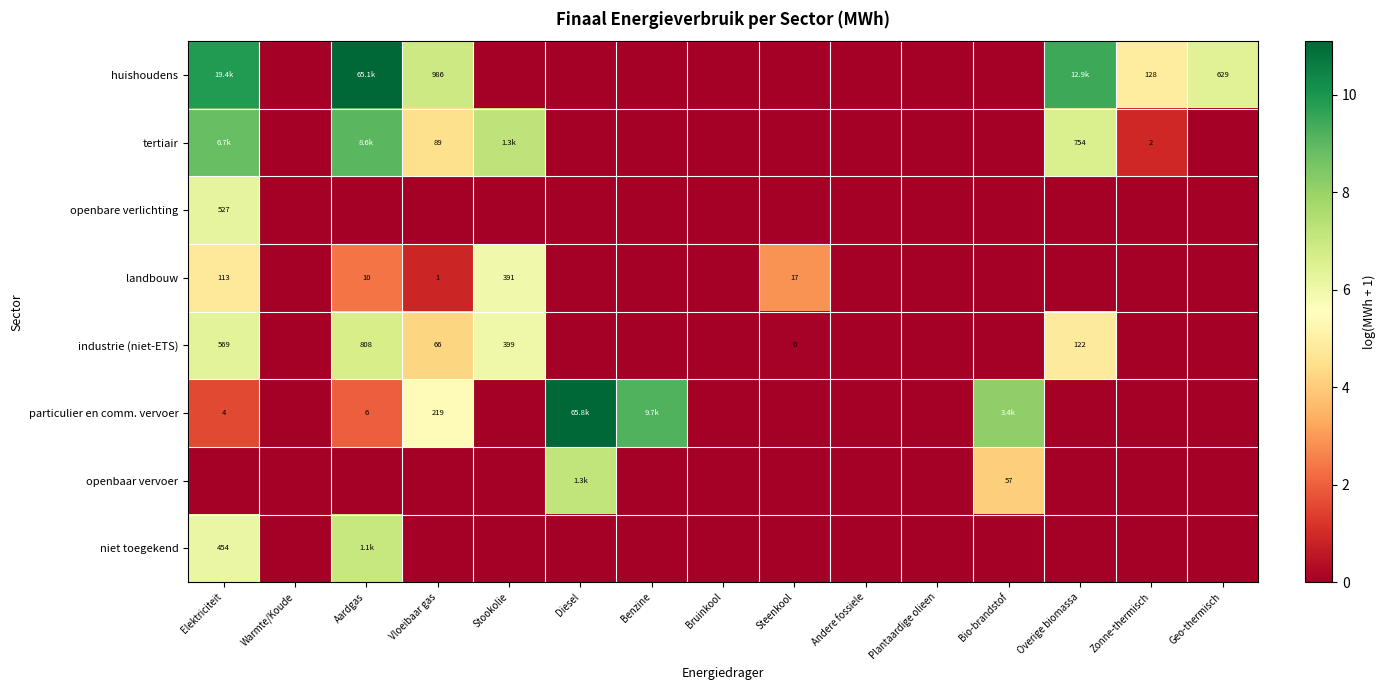

Is it true that niet toegekend equals 0.0 at Benzine?

True